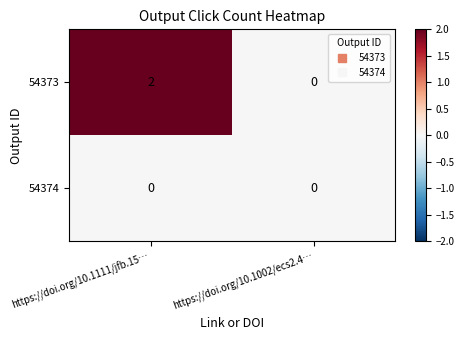

Which category has the lowest value in the 54373 series?

https://doi.org/10.1002/ecs2.4…